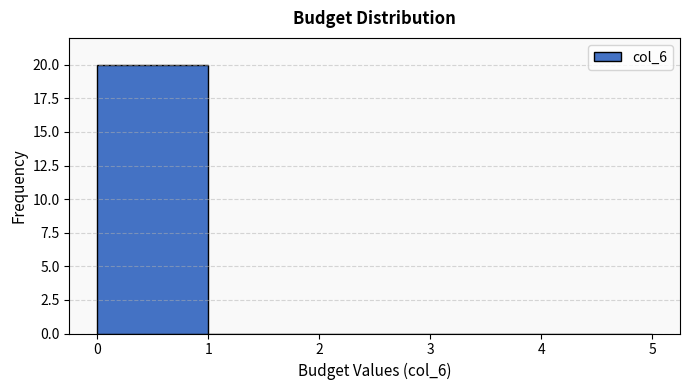

Which range on the x-axis has the tallest bar?

0 to 1